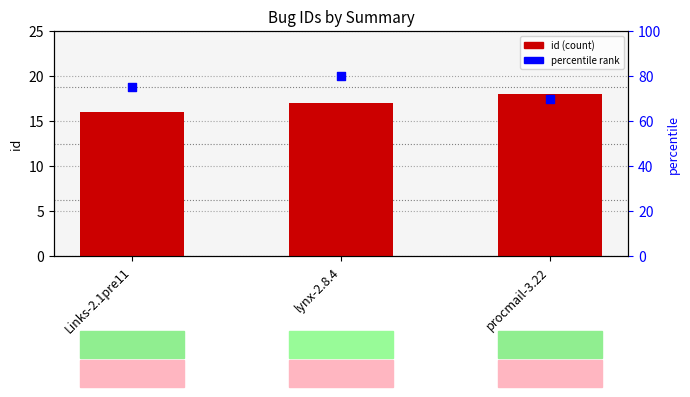

Which series contains the highest Y value?

percentile rank